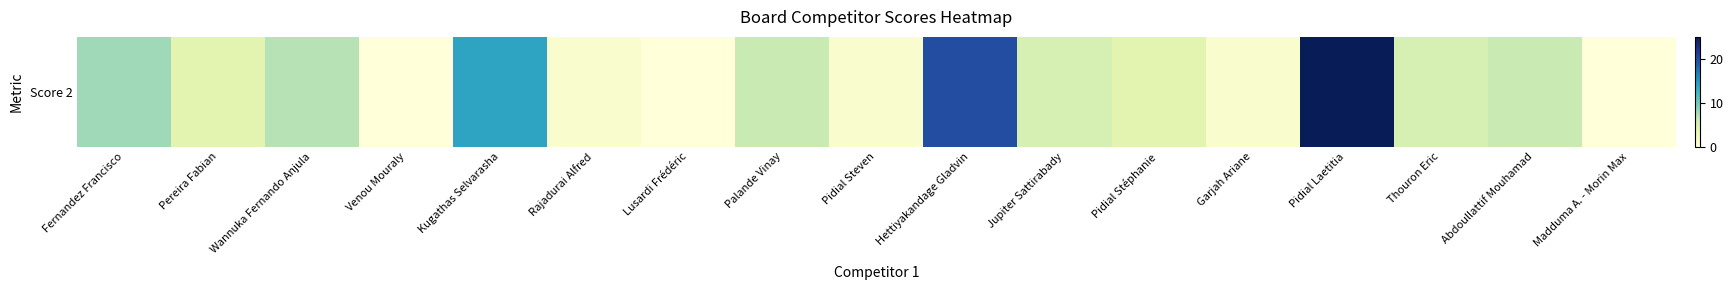

Reading left to right, transcribe all the data shown in this chart.

Fernandez Francisco=8	Pereira Fabian=4	Wannuka Fernando Anjula=7	Venou Mouraly=0	Kugathas Selvarasha=14	Rajadurai Alfred=1	Lusardi Frédéric=0	Palande Vinay=6	Pidial Steven=1	Hettiyakandage Gladvin=20	Jupiter Sattirabady=5	Pidial Stéphanie=4	Garjah Ariane=1	Pidial Laetitia=25	Thouron Eric=5	Abdoullattif Mouhamad=6	Madduma A. - Morin Max=0